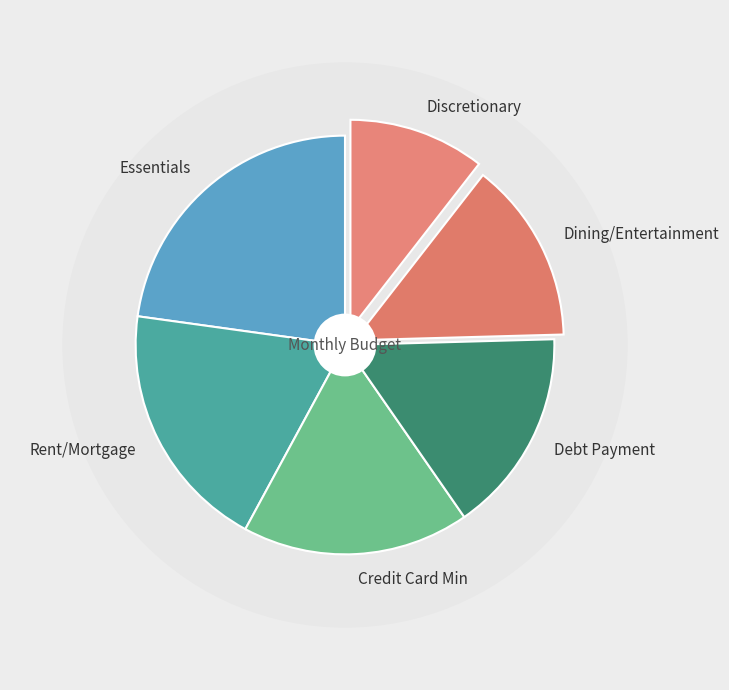

How many segments does this pie chart have?

6